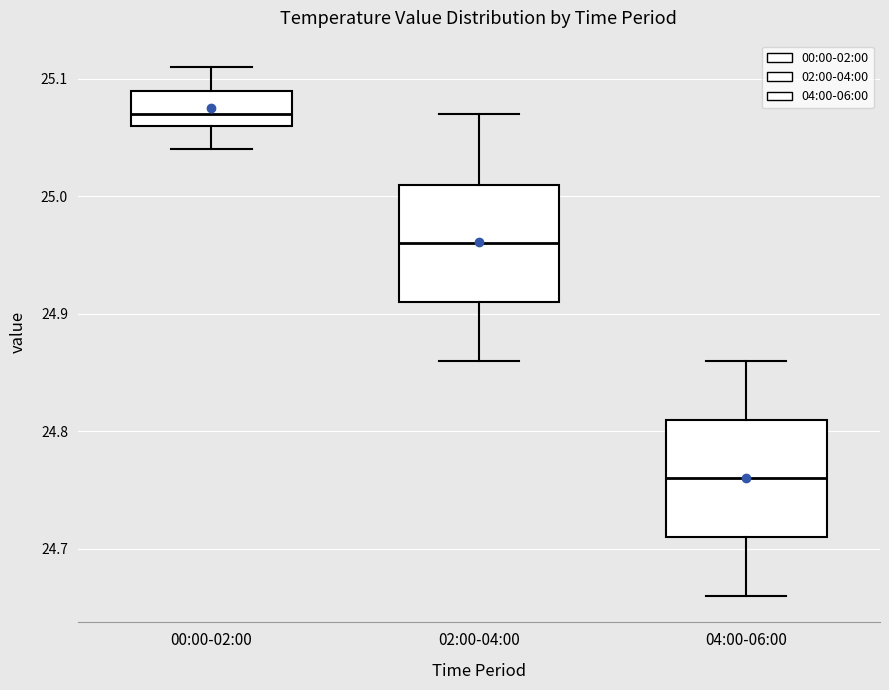

Reading left to right, read every box against the y-axis: the position of its median line, the range the box covers, and the ends of its whiskers. The values are not printed on the chart, so give them approximately, as read against the axis.

00:00-02:00: median 25.07, box 25.06 to 25.09, whiskers 25.04 to 25.11
02:00-04:00: median 24.96, box 24.91 to 25.01, whiskers 24.86 to 25.07
04:00-06:00: median 24.76, box 24.71 to 24.81, whiskers 24.66 to 24.86